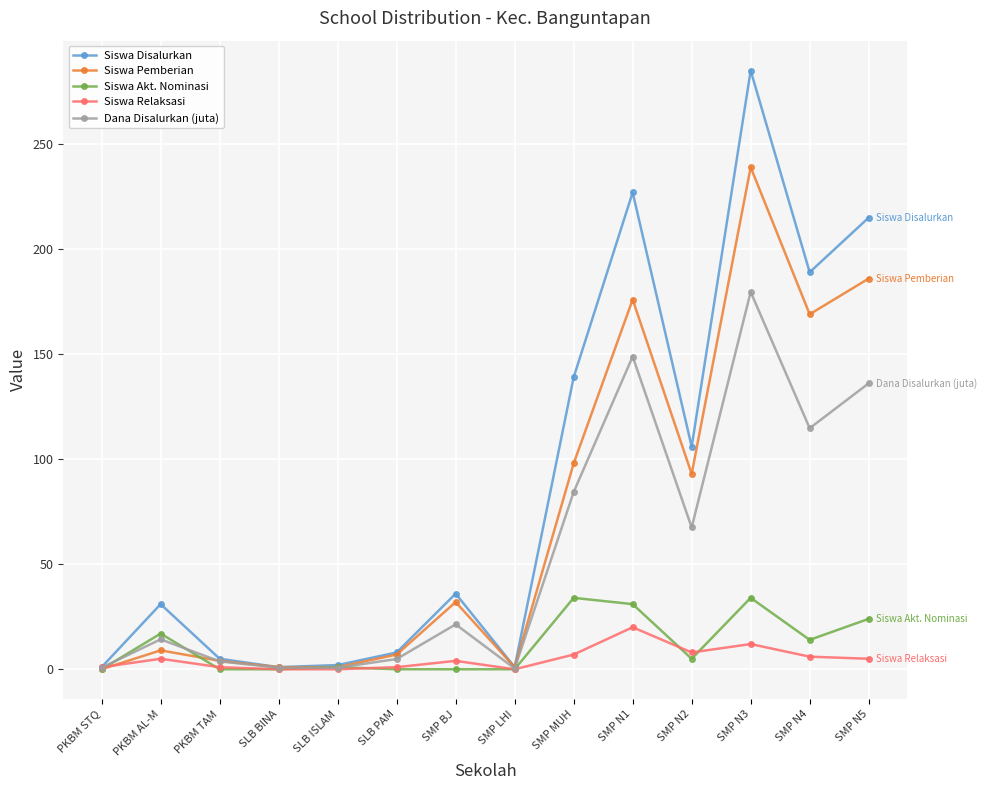

At which category does Siswa Disalurkan reach its first local peak?

PKBM AL-M